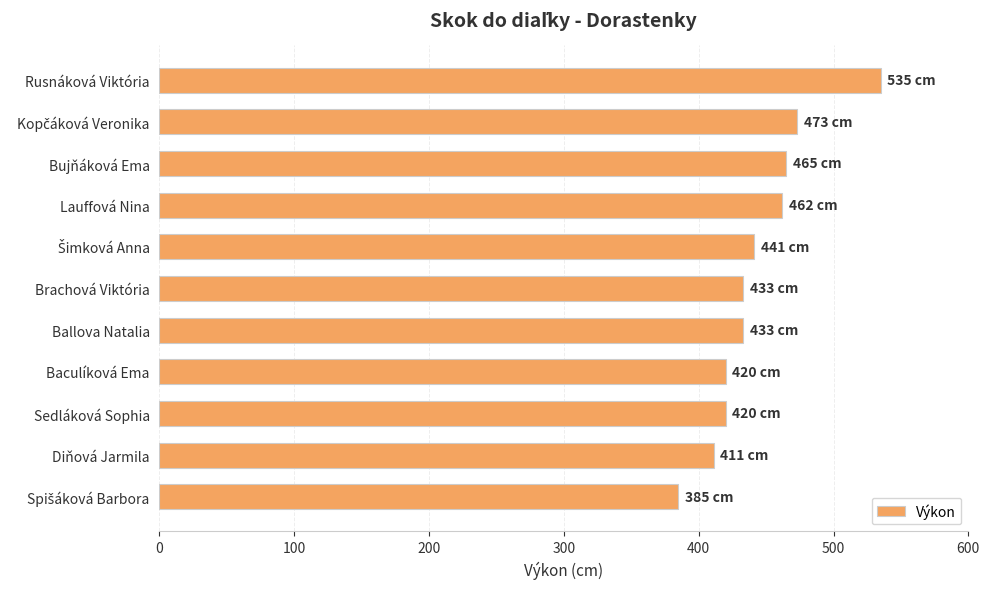

What is the sum of all values?

4878